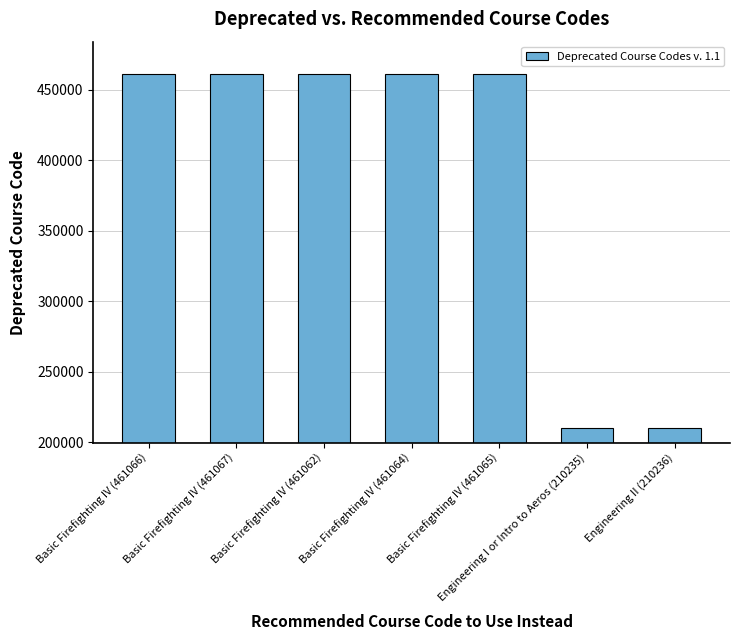

What is the change in value from Basic Firefighting IV (461067) to Engineering I or Intro to Aeros (210235)?

-250832